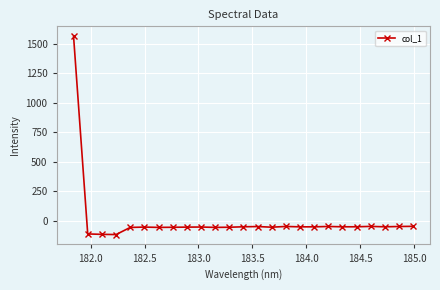

What is the difference between the maximum and minimum values?

1681.1